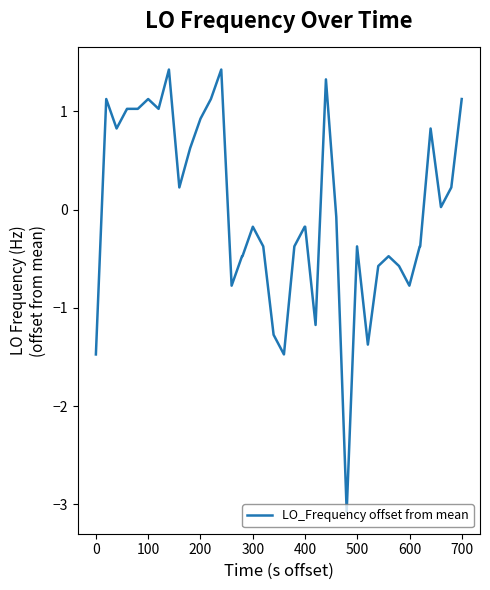

How many distinct data groups are displayed?

1